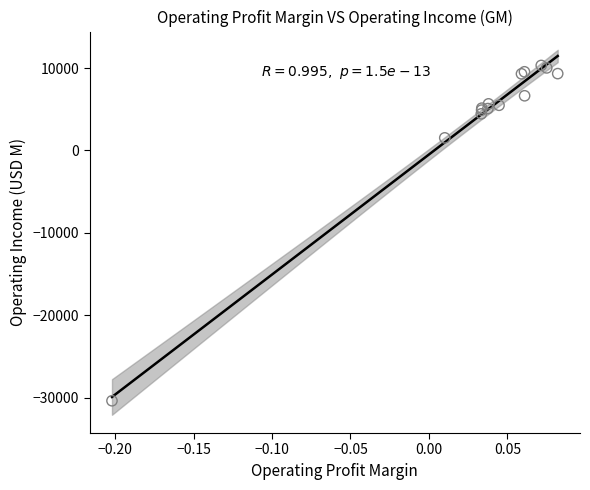

What Y value in the scatter plot is closest to -10024?

1530